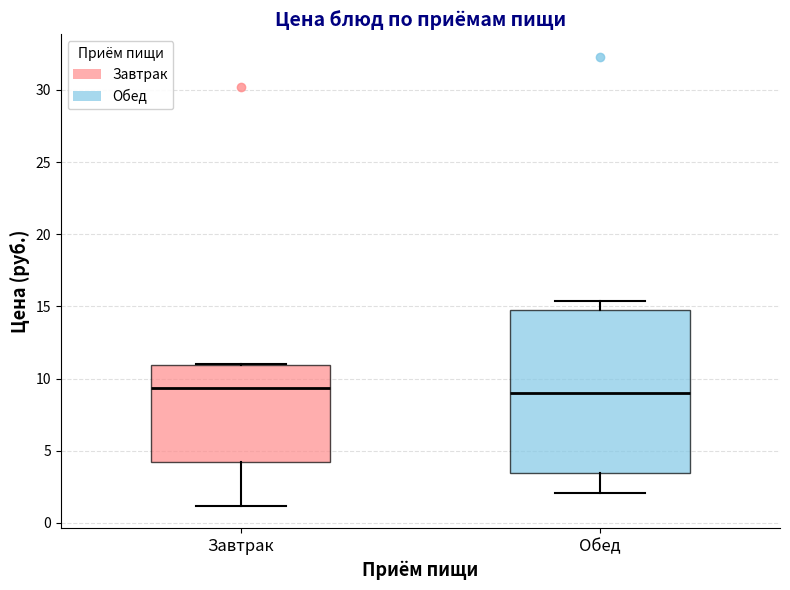

Where does the upper whisker of the box for Обед end on the y-axis? The values are not printed on the chart, so give them approximately, as read against the axis.

15.5